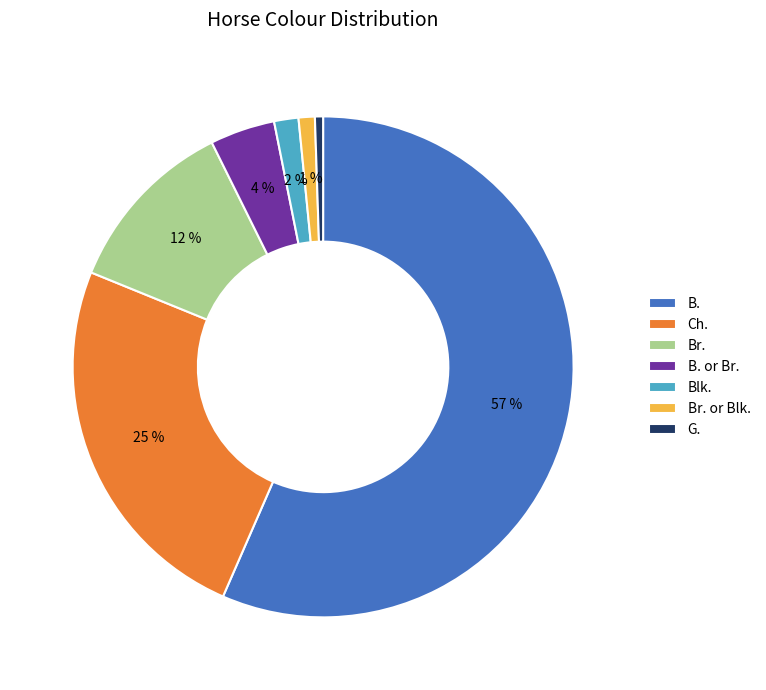

What percentage is the G. slice, to the nearest percent?

1%